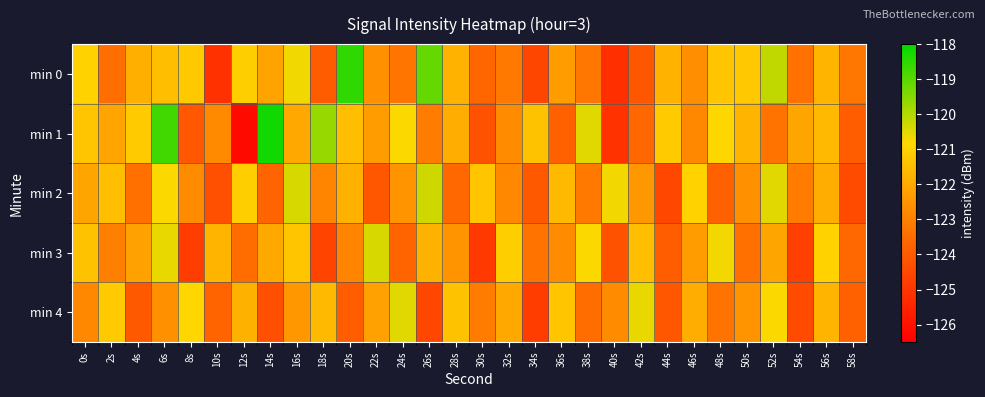

Which series has the widest spread of values?

min 1